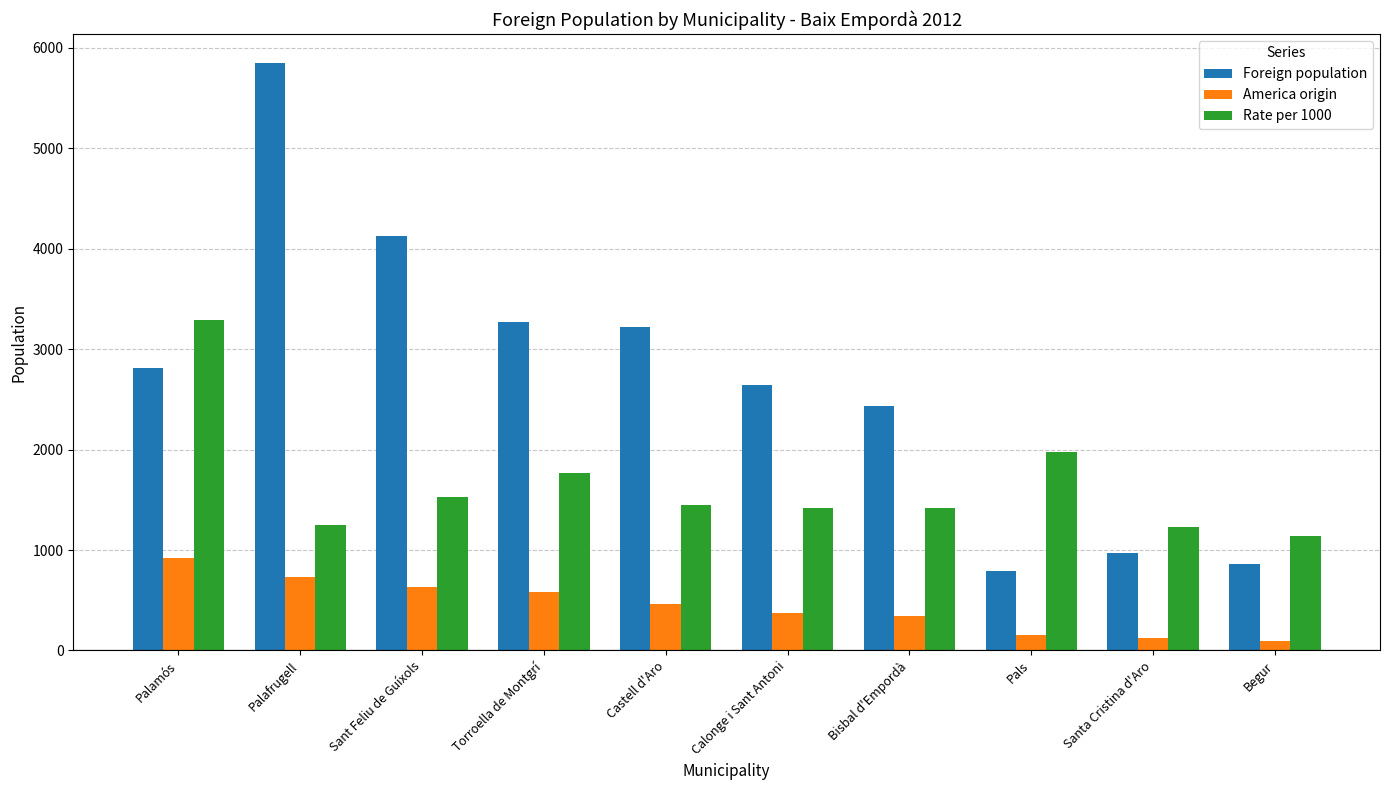

What is the difference between the maximum and second lowest values in the Rate per 1000 series?

2056